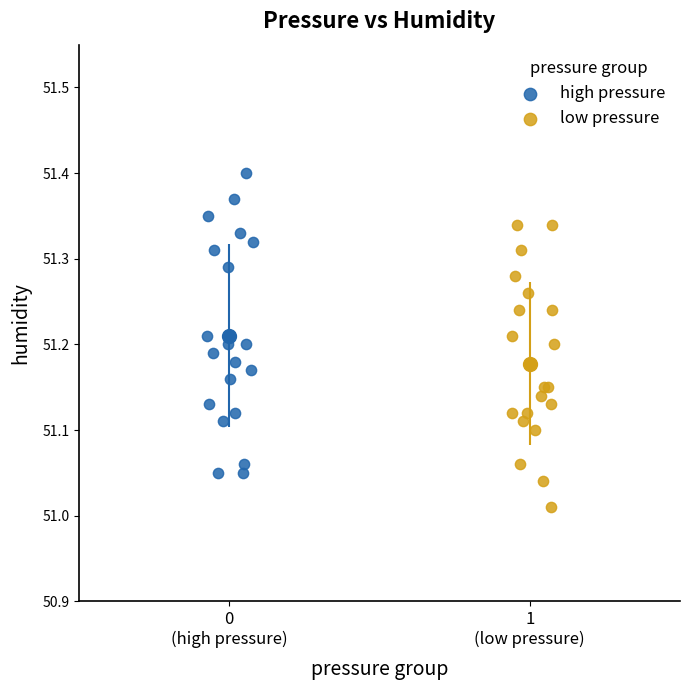

What are all the series names shown in the legend?

high pressure, low pressure